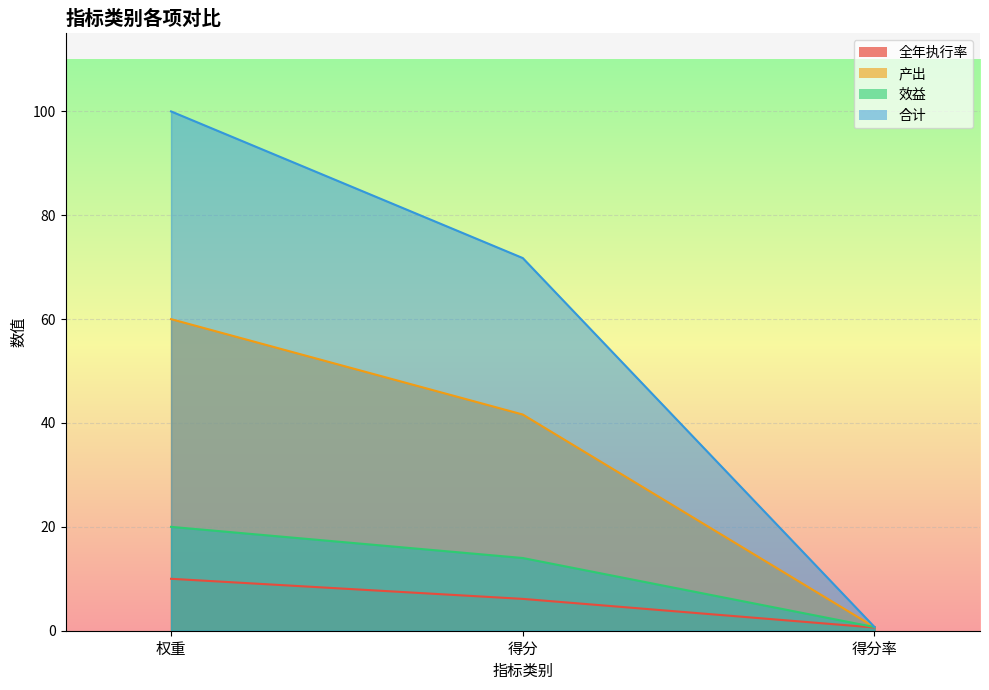

What is the spread (max minus min) of values at 权重?

90.0